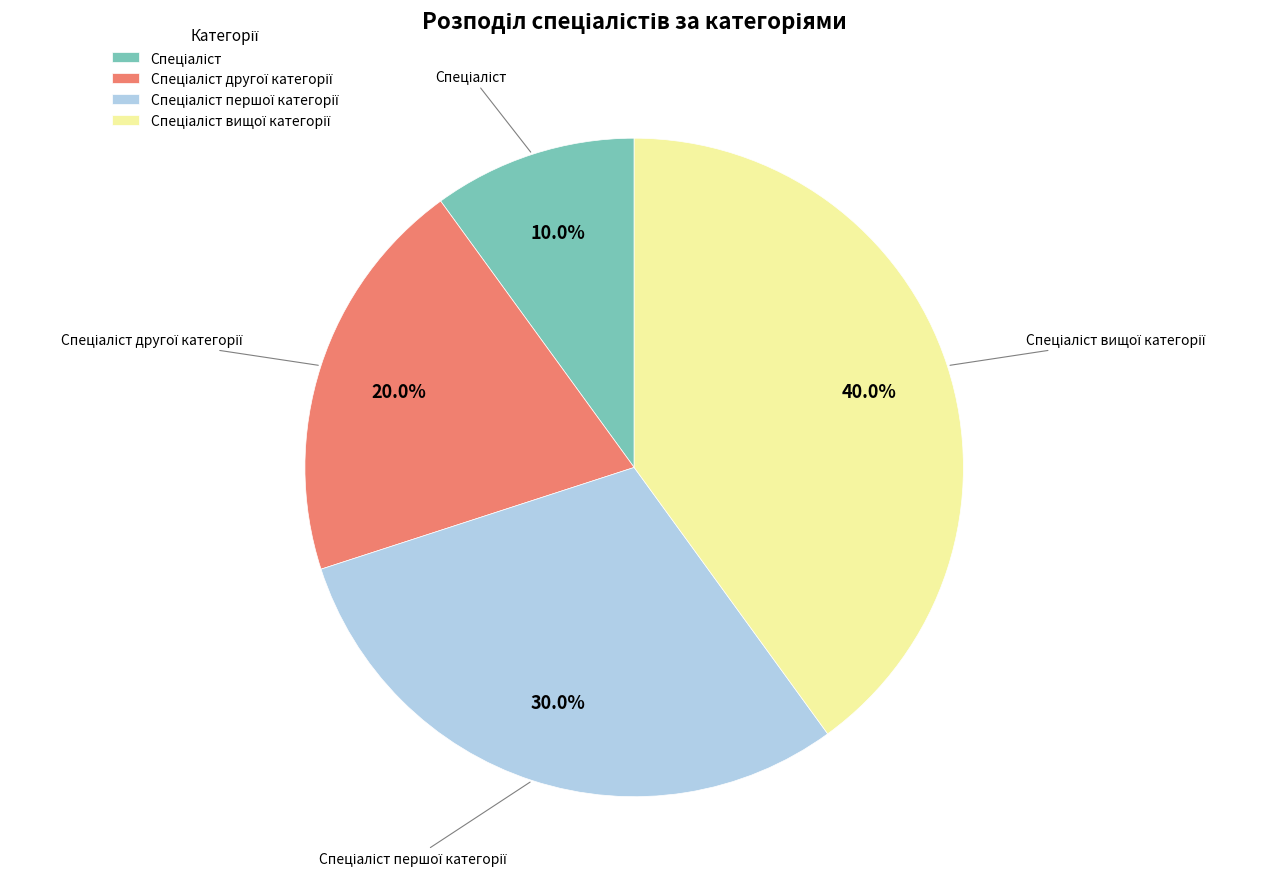

Is there any slice that represents more than half of the pie?

No